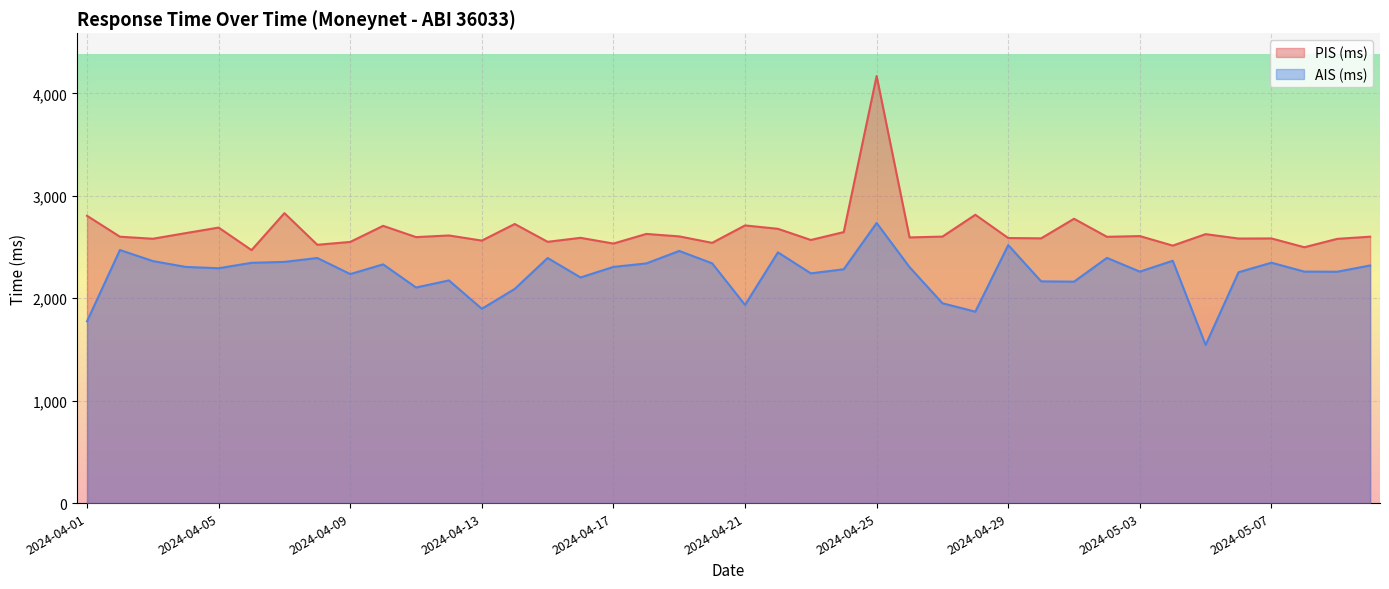

Where is PIS (ms) nearest to the value 3320?

2024-04-07